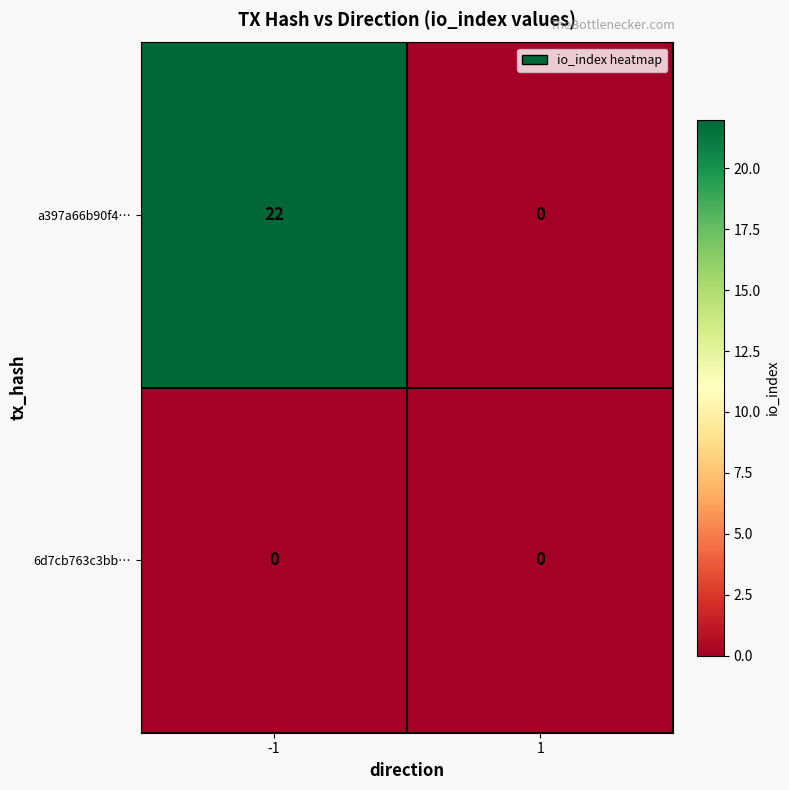

What is the difference between the highest and lowest values at -1?

22